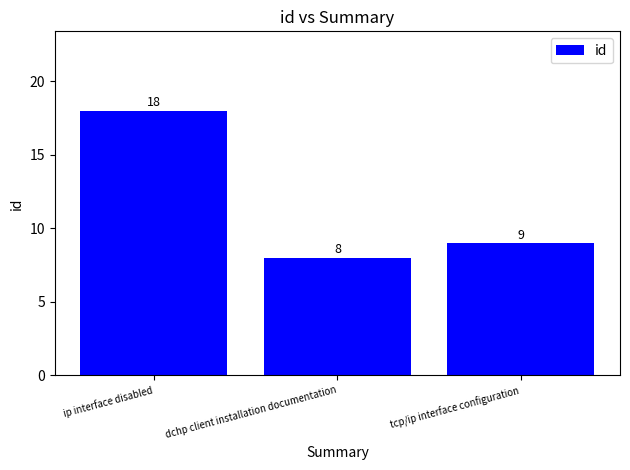

Reading left to right, list all the values displayed in this chart.

ip interface disabled=18	dchp client installation documentation=8	tcp/ip interface configuration=9